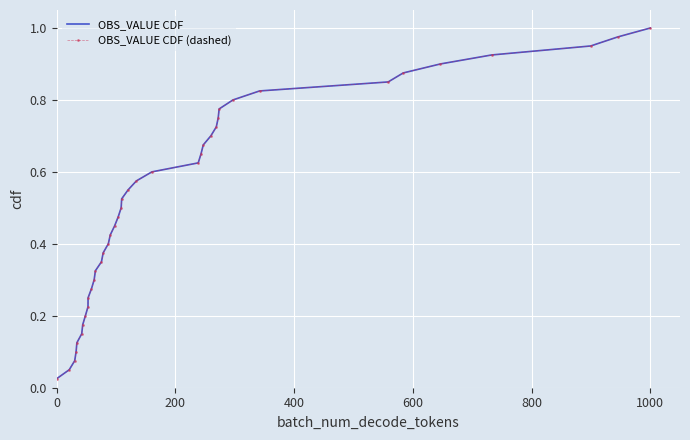

True or false: OBS_VALUE CDF (dashed) and OBS_VALUE CDF cross at least once.

False